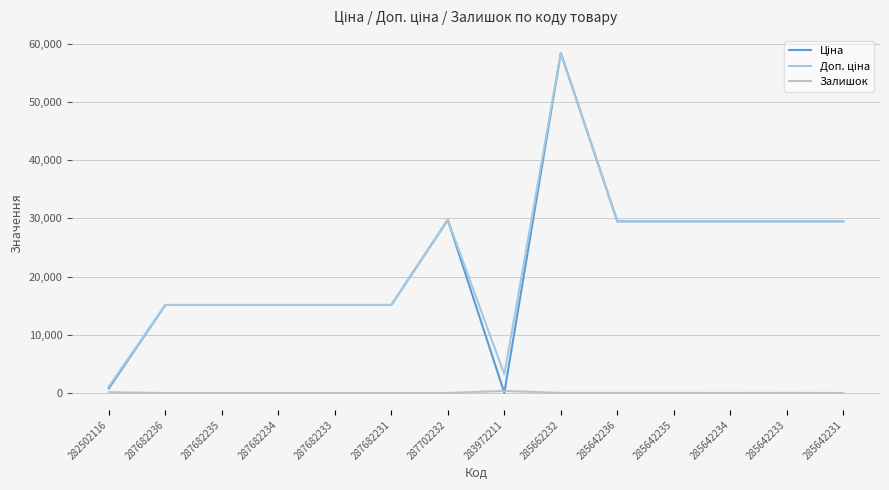

Is it true that Залишок equals 0.0 at 287682236?

True